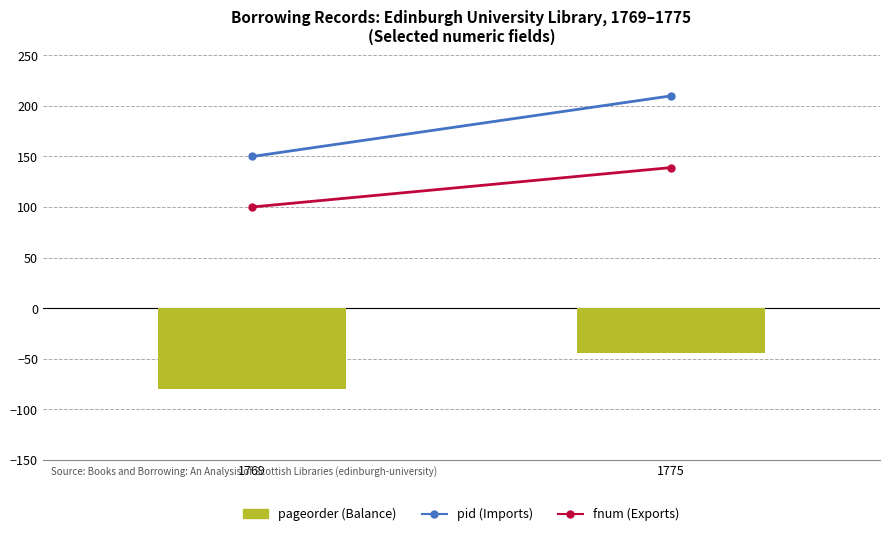

How many bars are there in total?

2